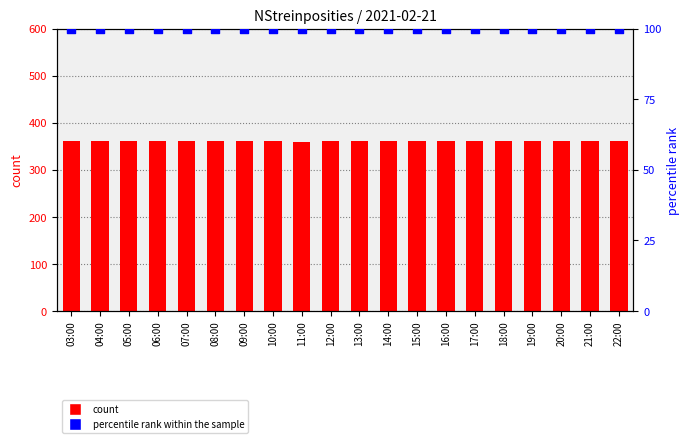

Is the value of count at 05:00 greater than the value of percentile rank within the sample at 03:00?

Yes